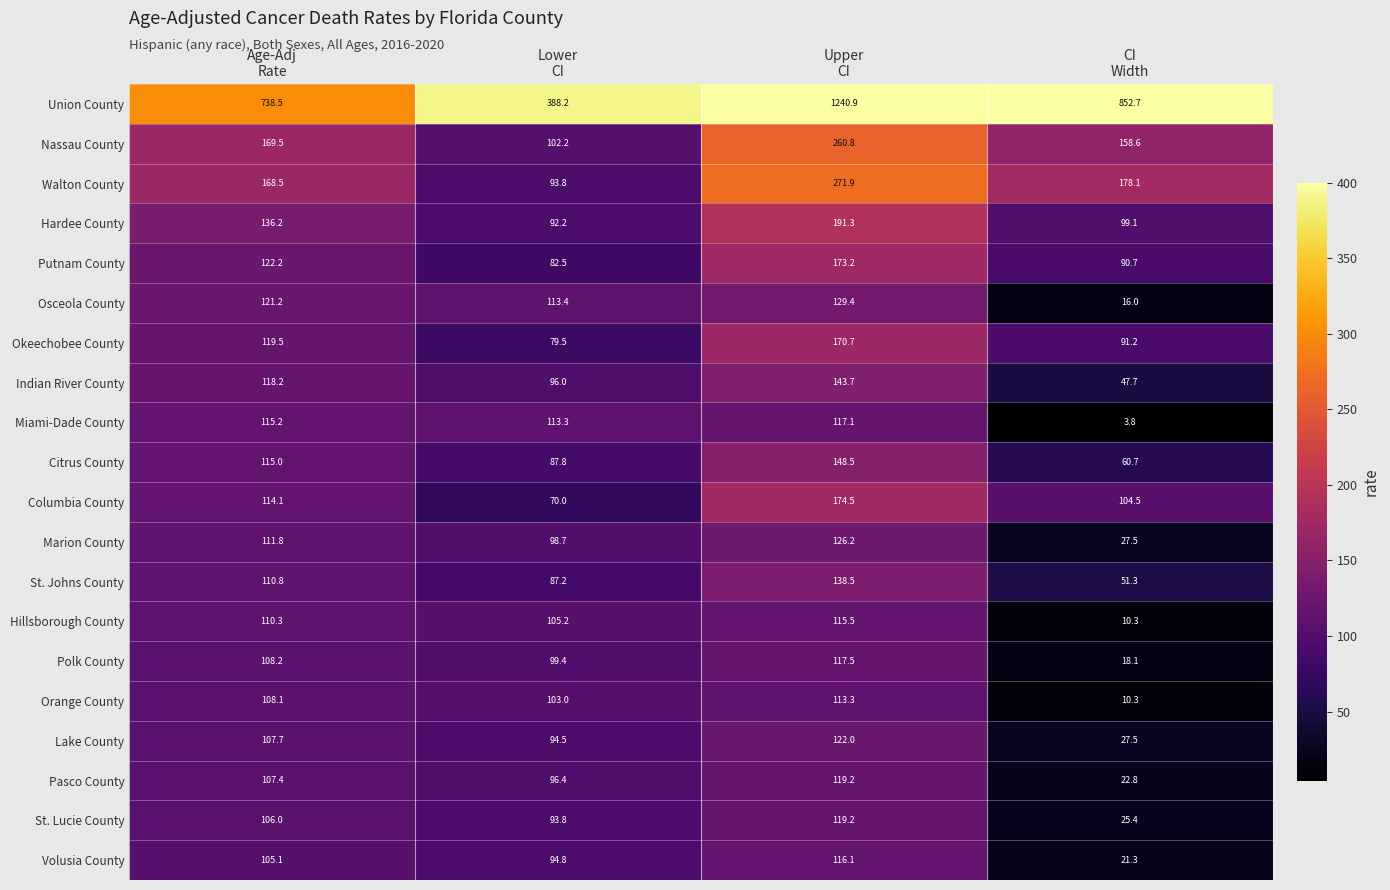

Which series has the widest spread of values?

Union County